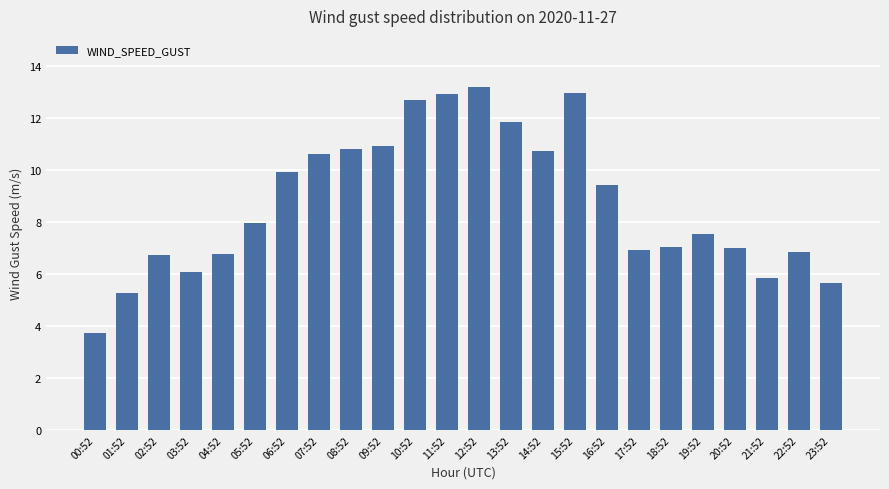

What is the difference between the values at 17:52 and 01:52?

1.6